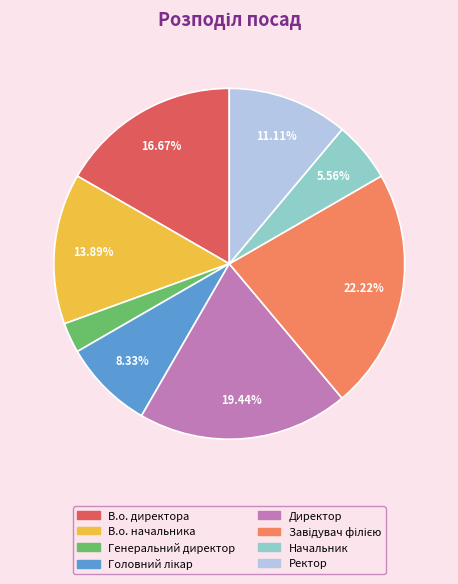

Which has a higher value, В.о. директора or Директор?

Директор